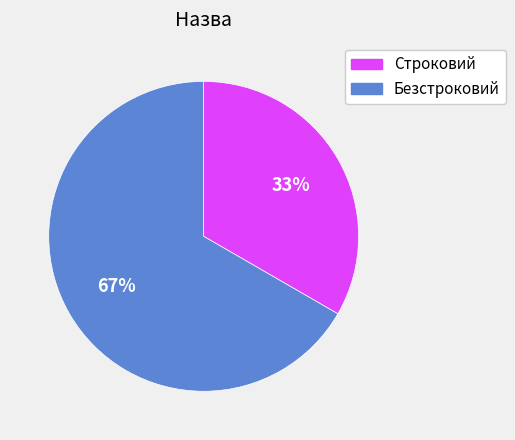

To the nearest percent, what portion does Строковий represent?

33%